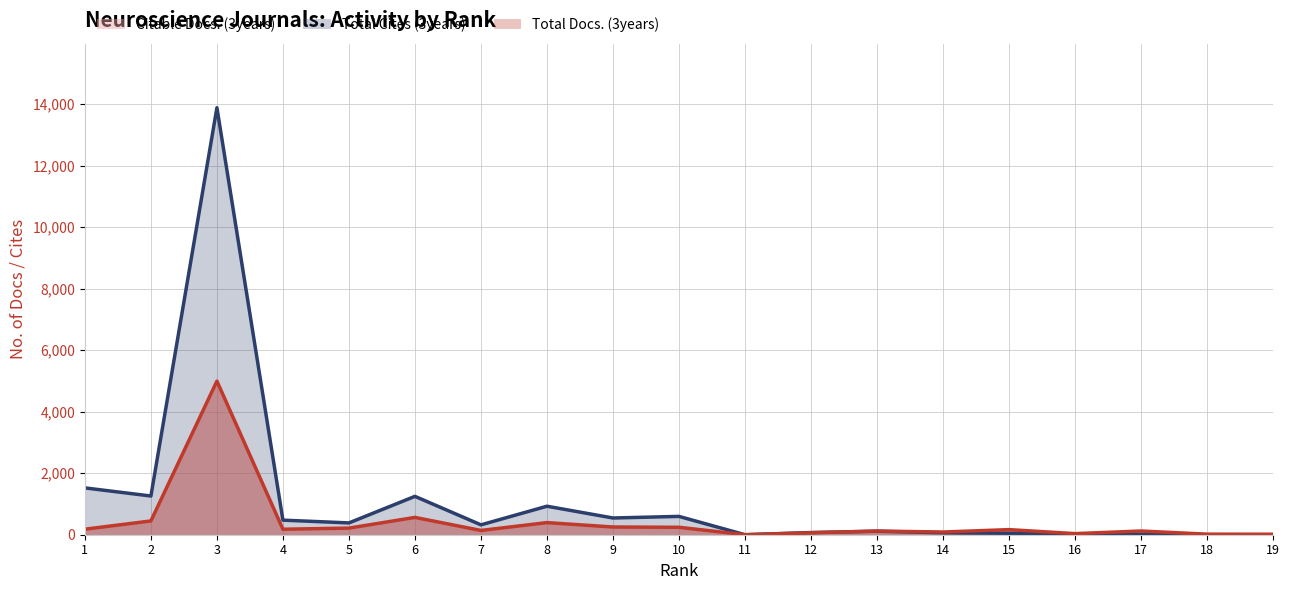

What is the spread (max minus min) of values at 5?

175